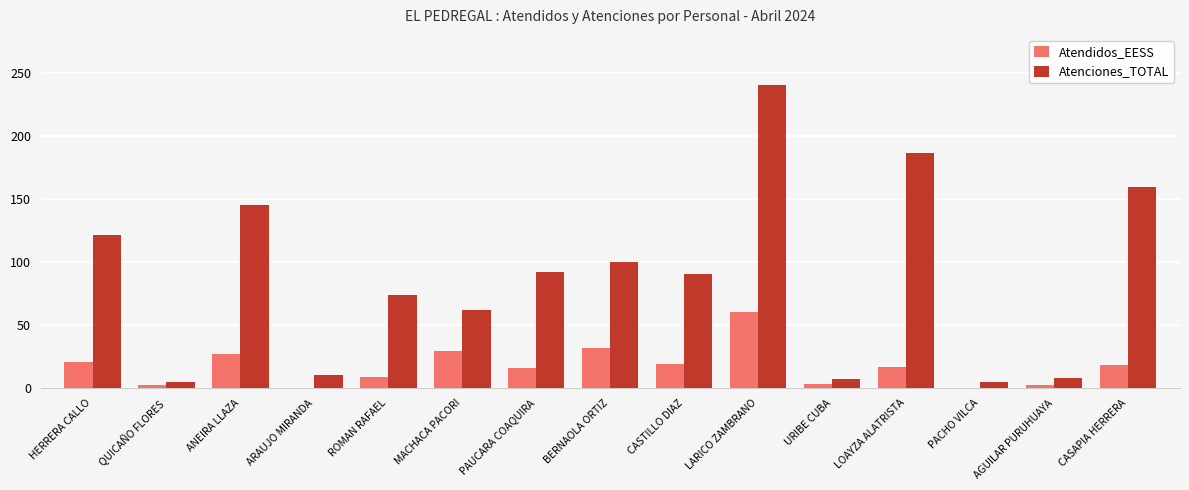

At which category is the sum across all series the highest?

LARICO ZAMBRANO